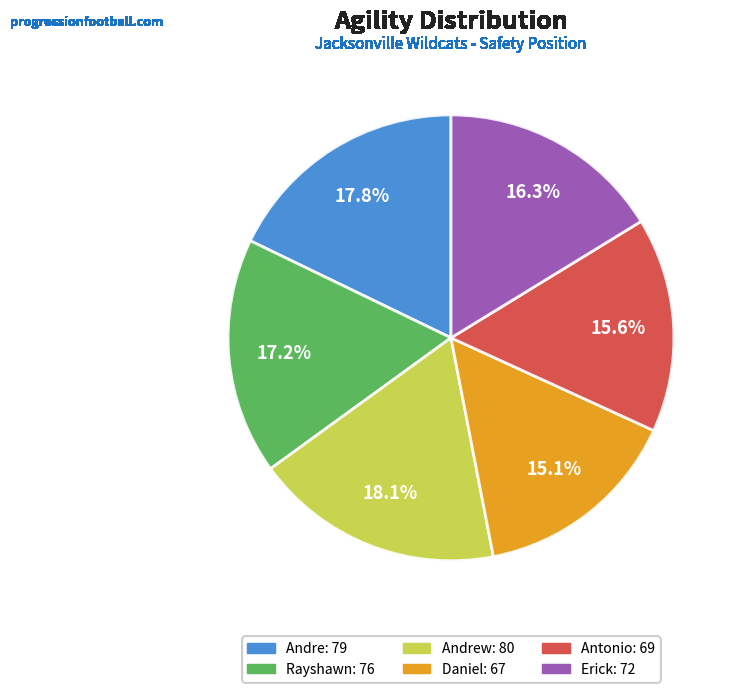

Is there any slice that represents more than half of the pie?

No